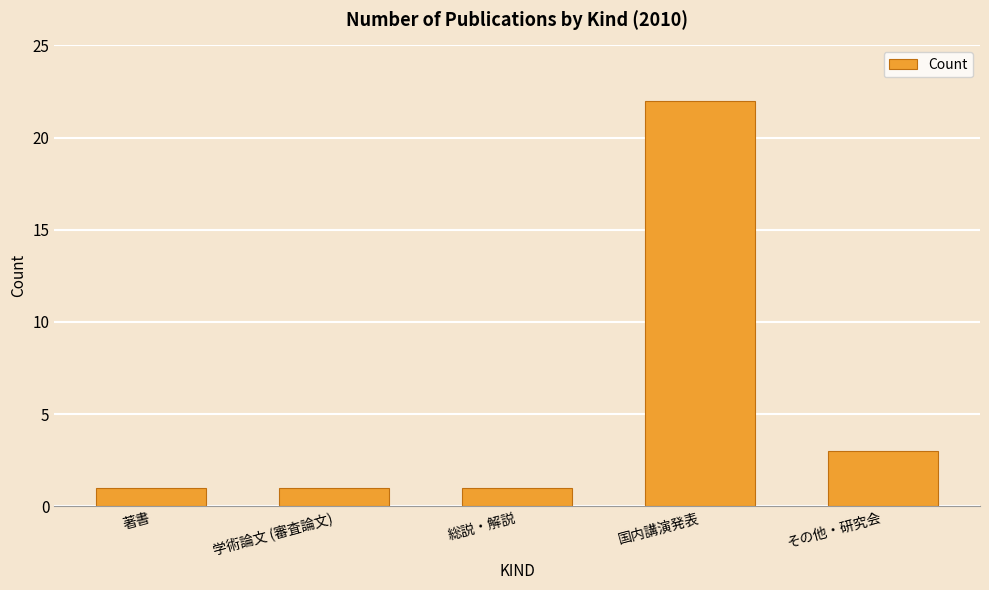

Where is the data nearest to the value 11?

その他・研究会